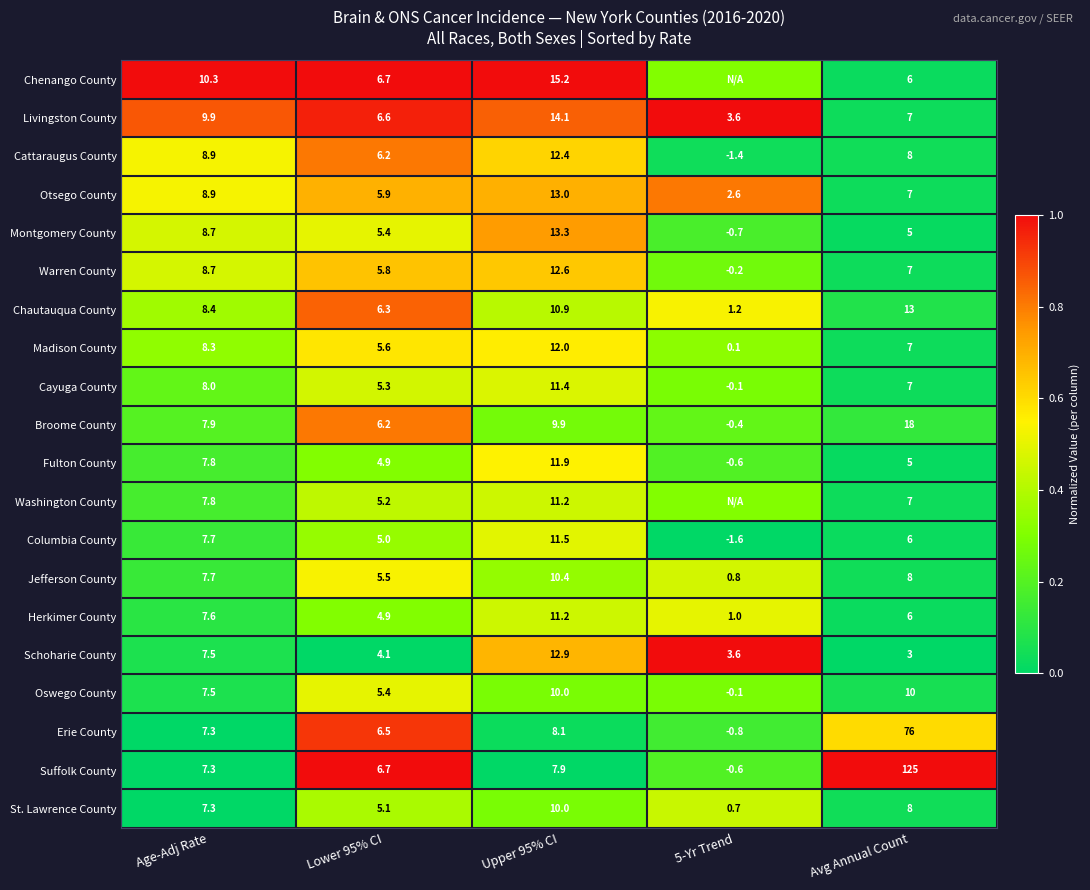

Is the value of Cayuga County at Lower 95% CI greater than the value of Warren County at Avg Annual Count?

No